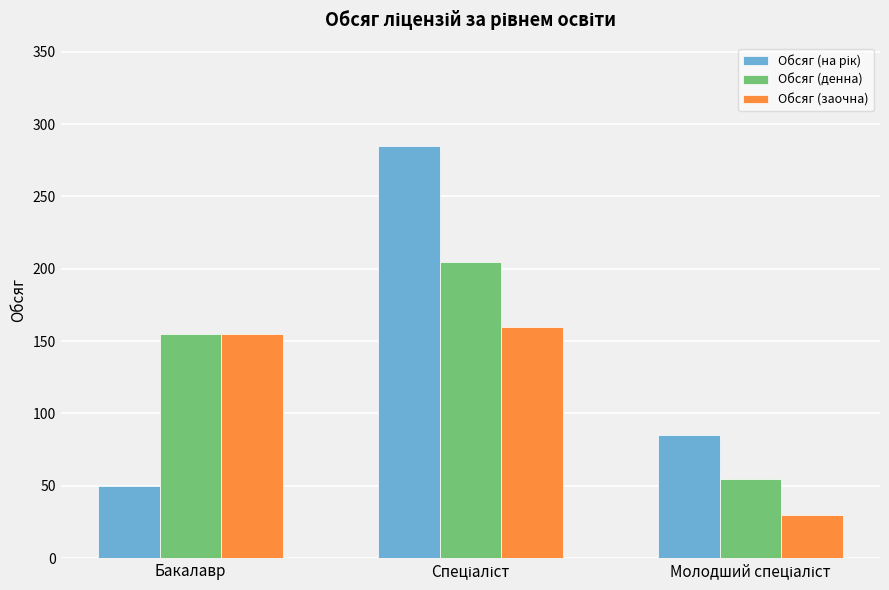

How many bars are there in total?

9